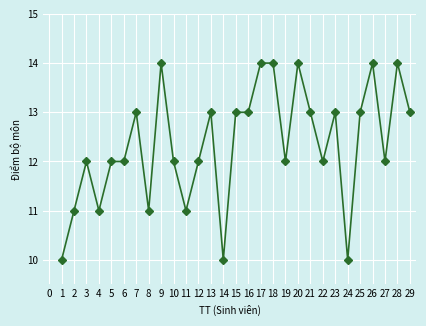

True or false: the data shows 4 at 12.

False